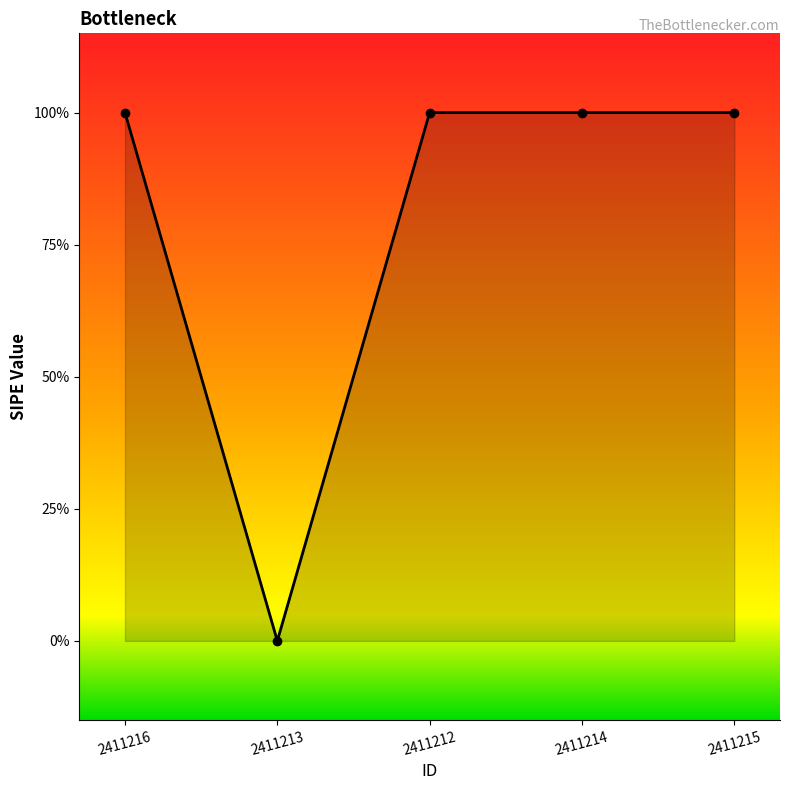

What is the sum of all values?

4